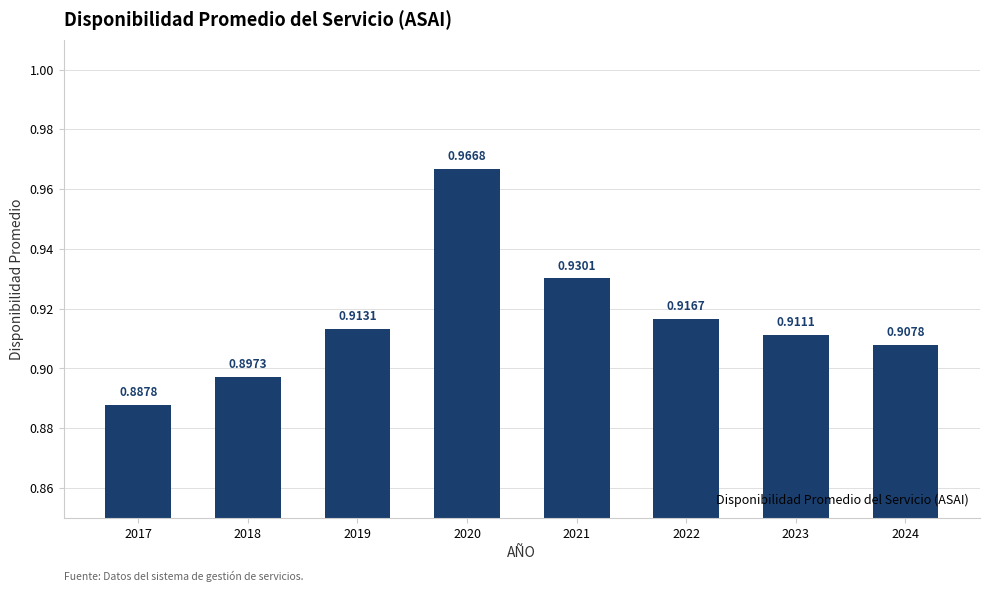

Which has a higher value, 2018 or 2020?

2020